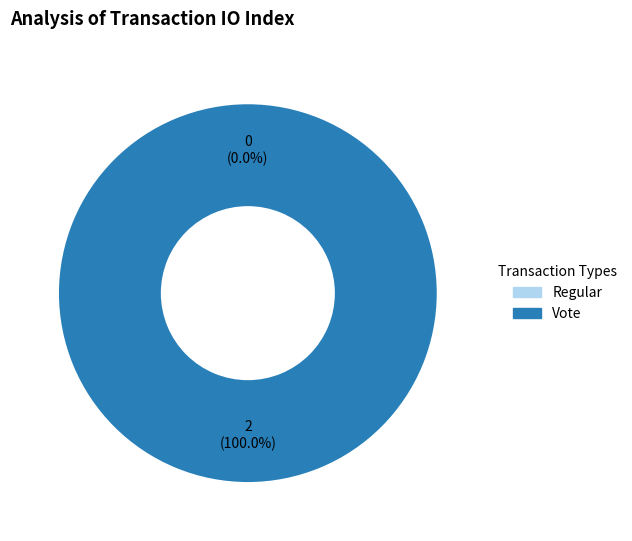

How many slices are in this pie chart?

2